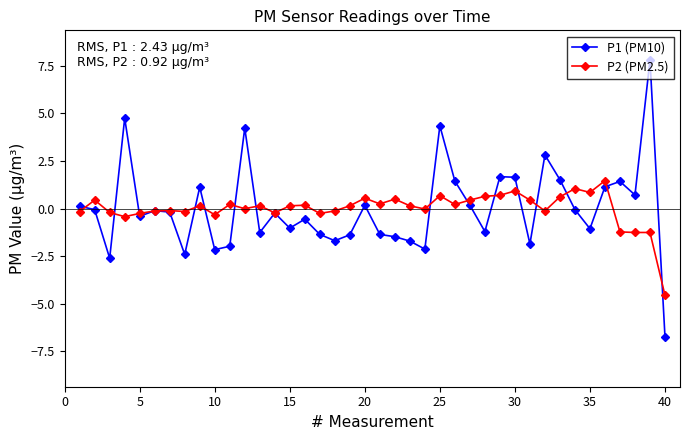

What is the lowest value of the P1 (PM10) series?

-6.7